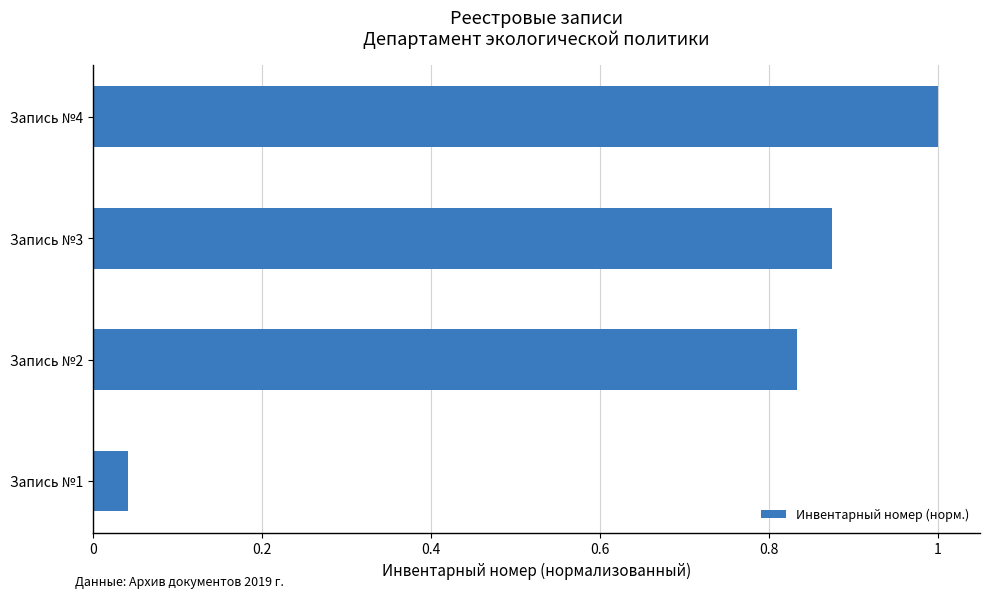

The value at Запись №2 is 1.4. True or false?

False